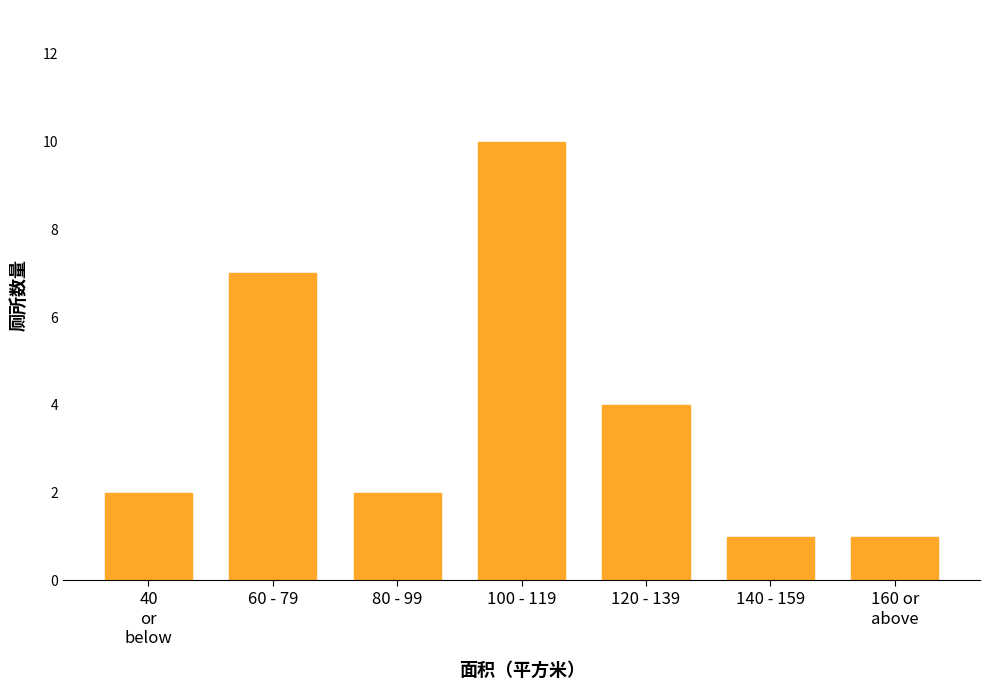

Reading left to right, transcribe all the data shown in this chart.

2	7	2	10	4	1	1